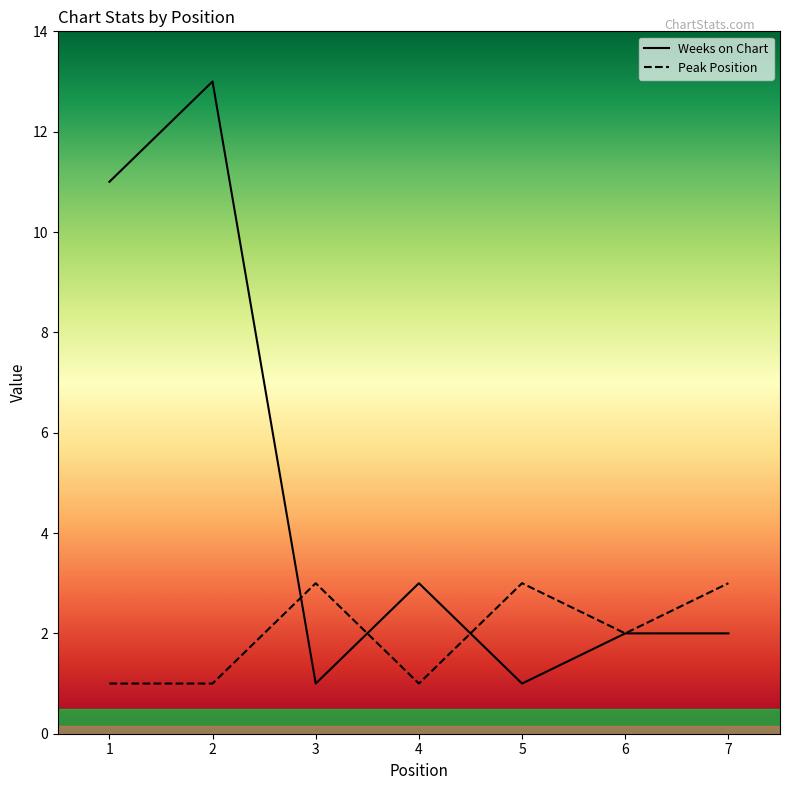

Read the Peak Position value at 6.

2